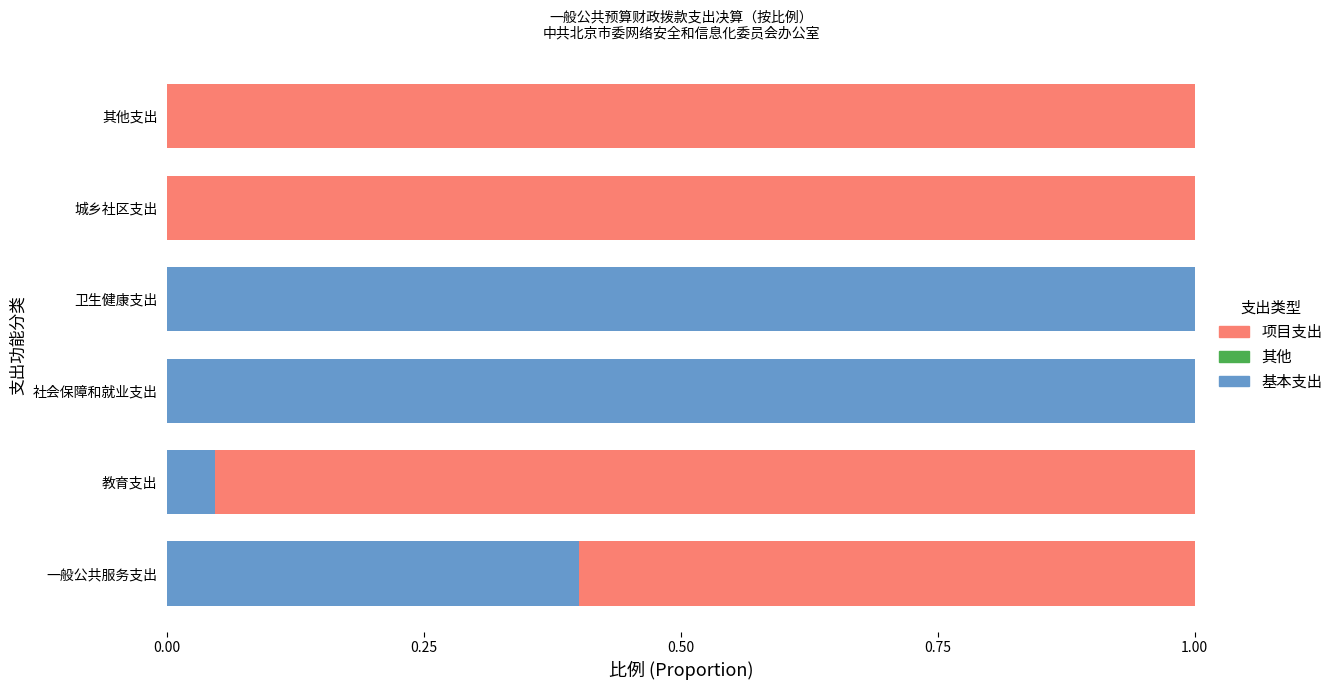

The value of 基本支出 at 城乡社区支出 is 0.0. True or false?

True